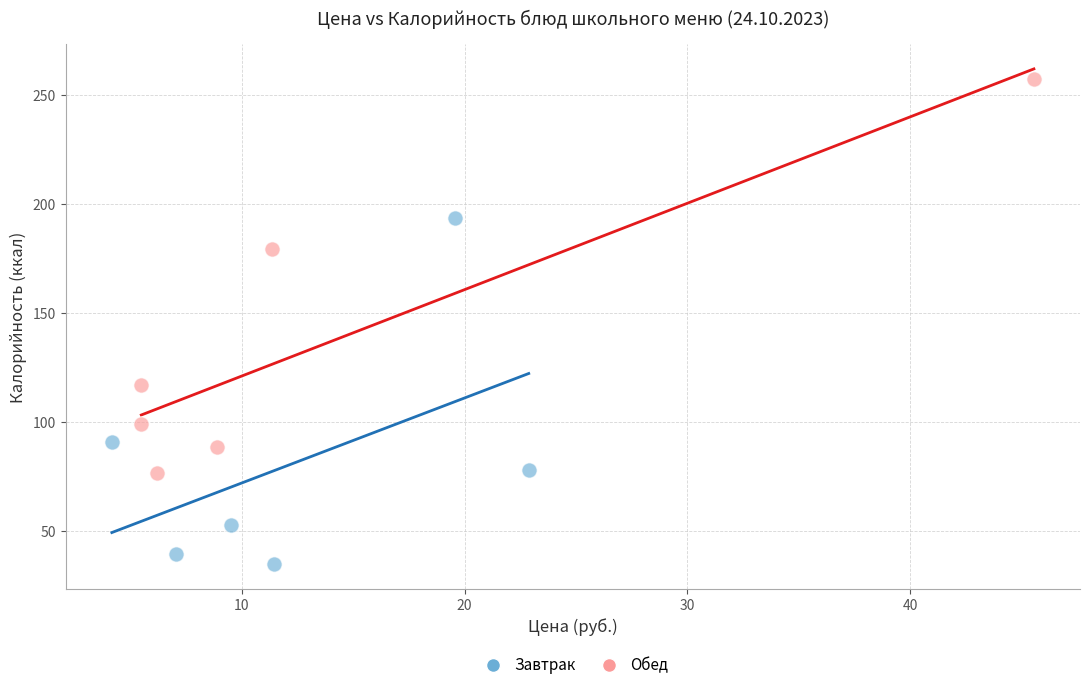

What are all the series names shown in the legend?

Завтрак, Обед